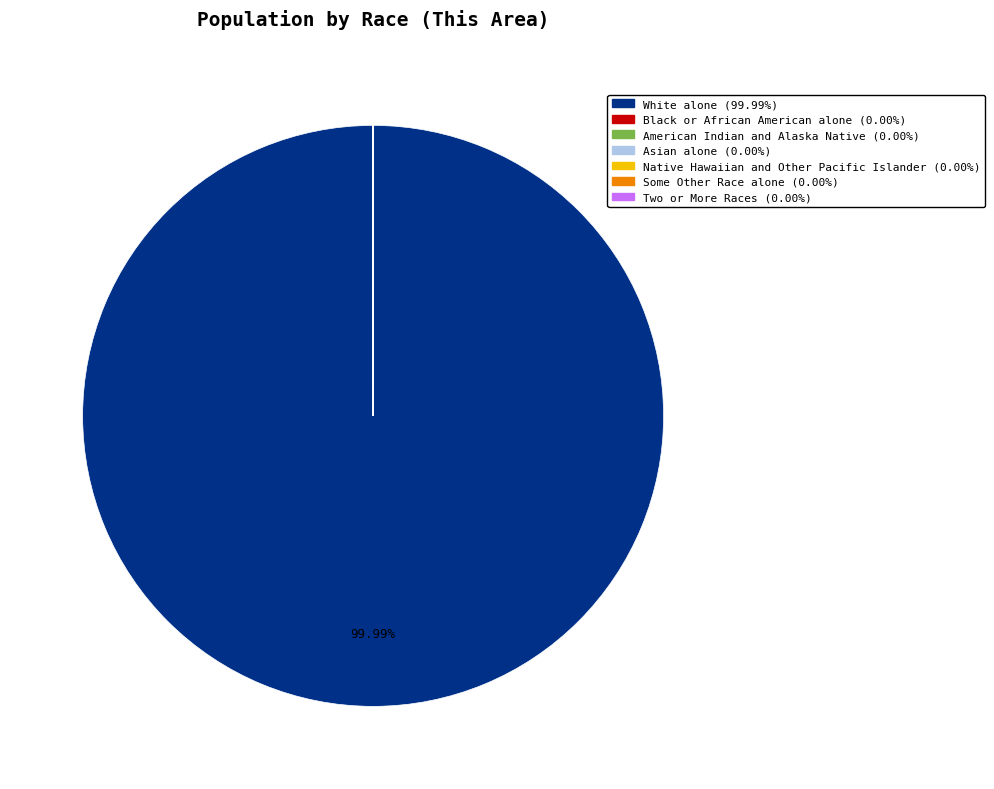

To the nearest percent, what is the difference between the largest and smallest slice percentages?

100%